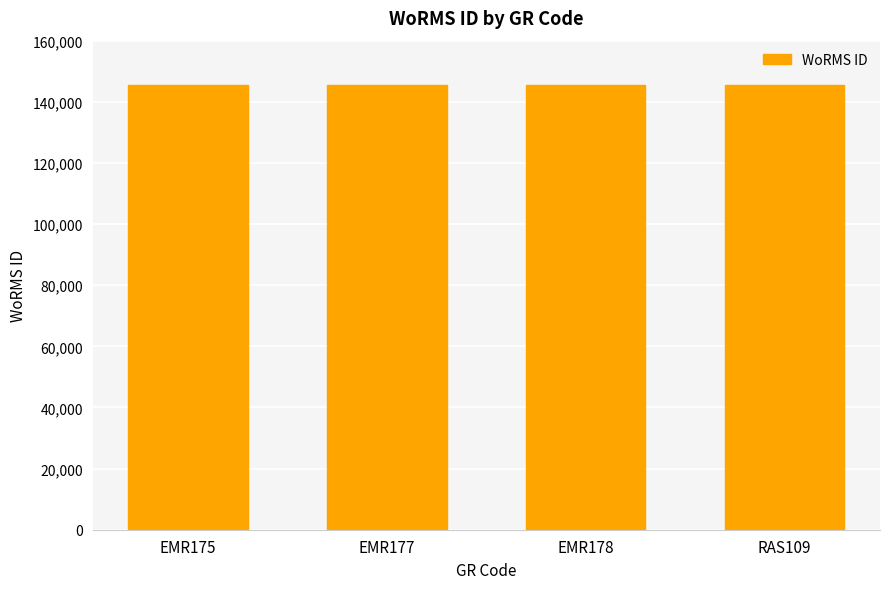

What is the value of the 1st bar from the left?

145625